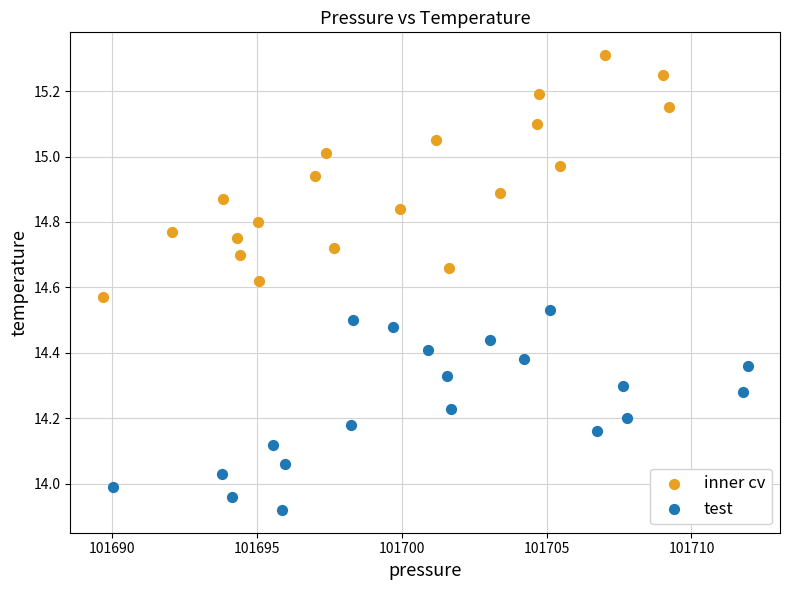

Which series has the widest spread of Y values?

inner cv